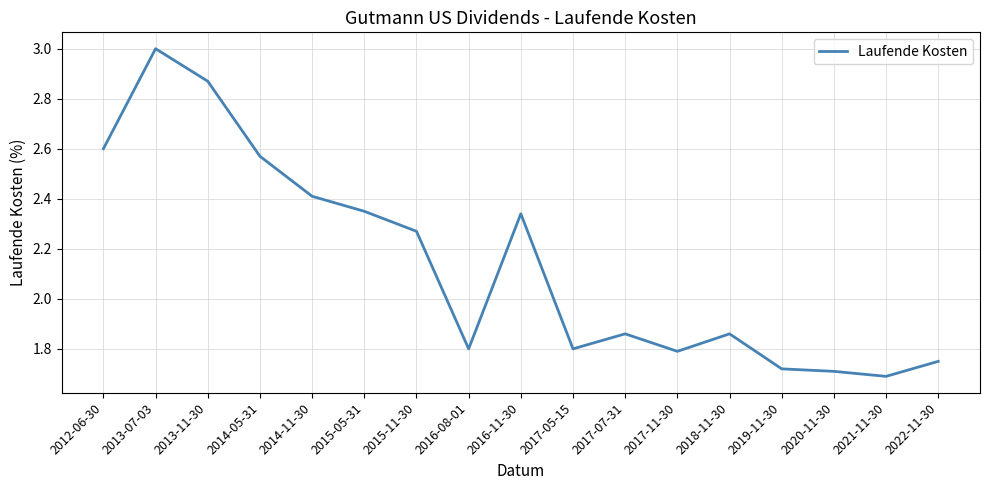

The value at 2022-11-30 is 2.3. True or false?

False